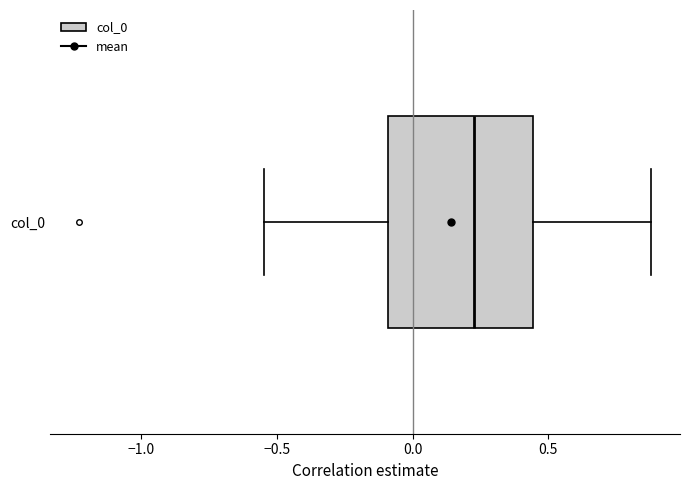

Where does the left whisker of the box for col_0 end on the x-axis? The values are not printed on the chart, so give them approximately, as read against the axis.

-0.55